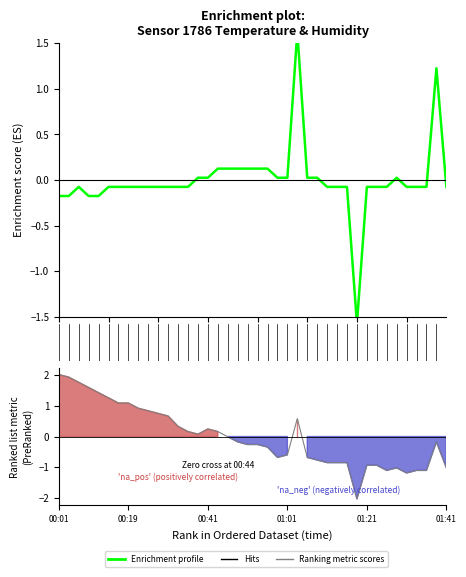

Between 35 and 29, which series saw the biggest shift?

Ranking metric scores